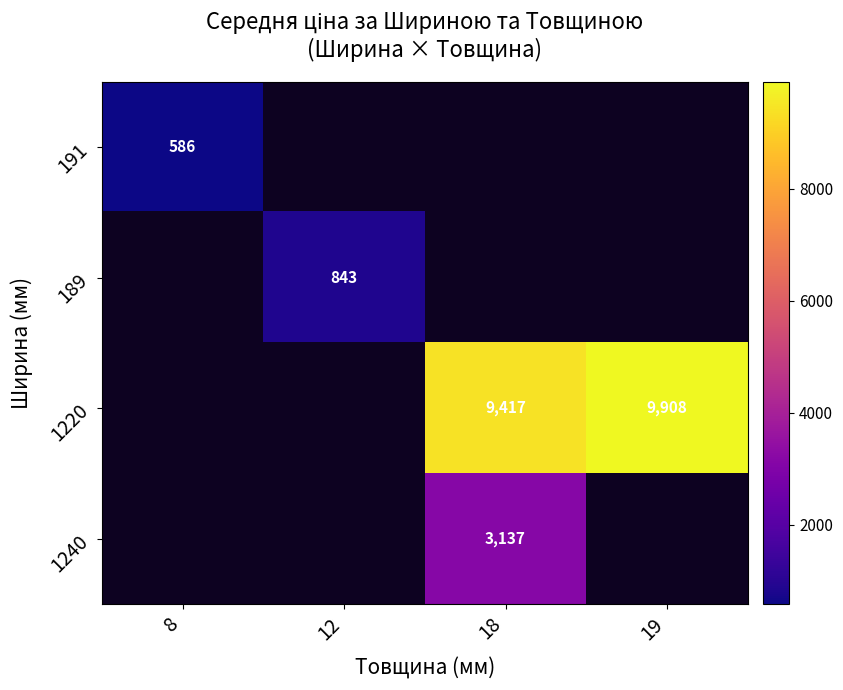

How many categories are shown in the chart?

4